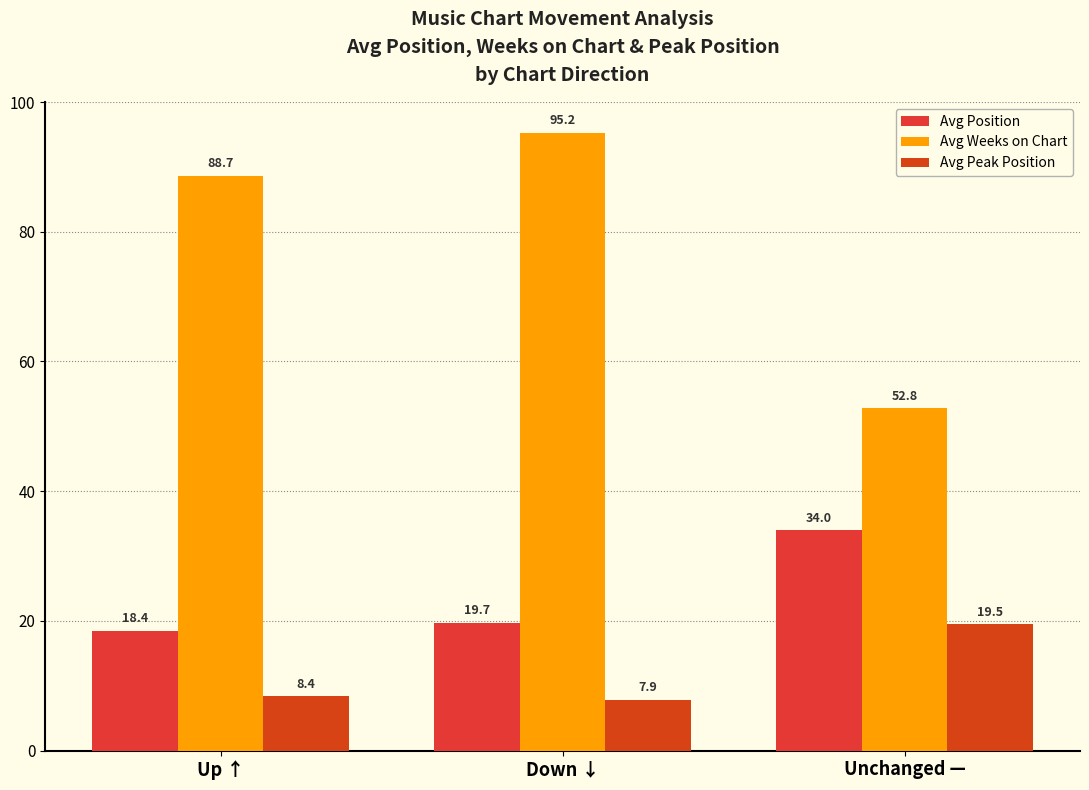

Rank the series by their average value, from lowest to highest.

Avg Peak Position, Avg Position, Avg Weeks on Chart